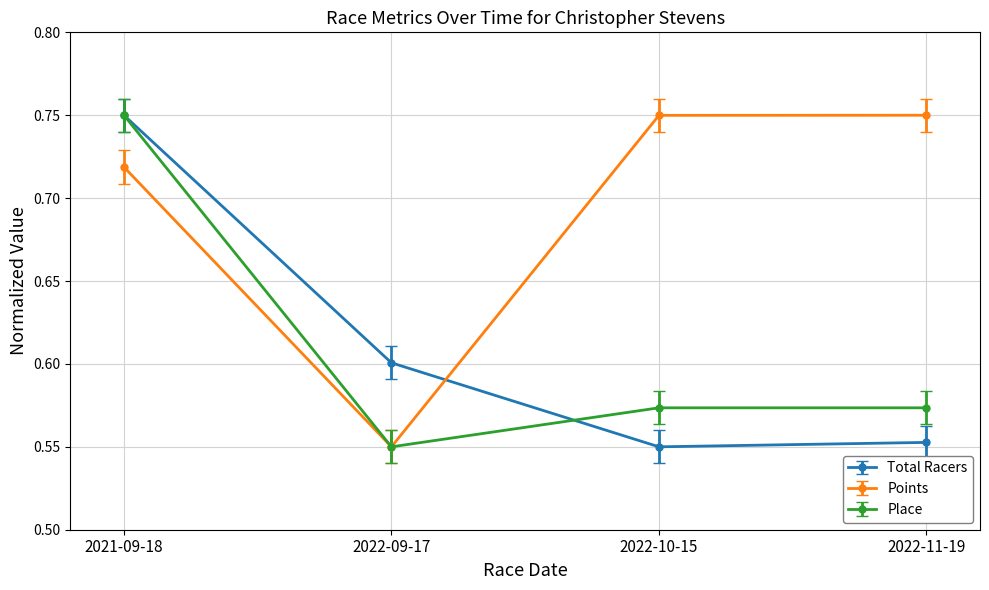

At which label does Total Racers reach its minimum?

2022-10-15